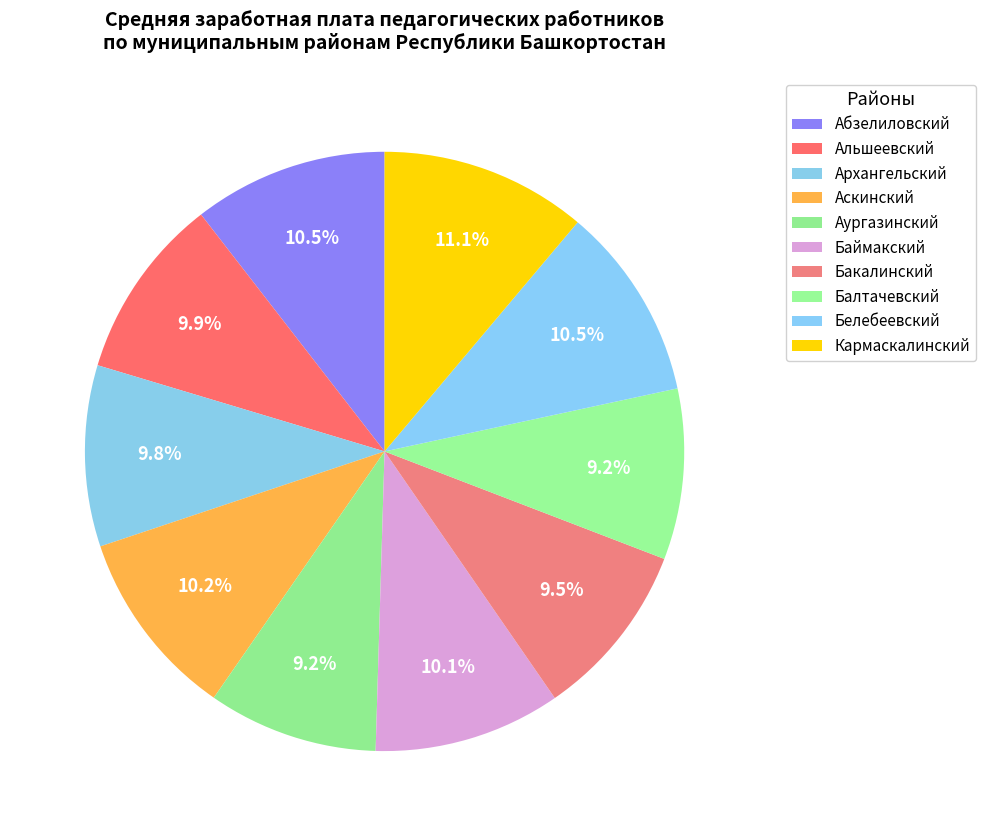

How many slices are in this pie chart?

10